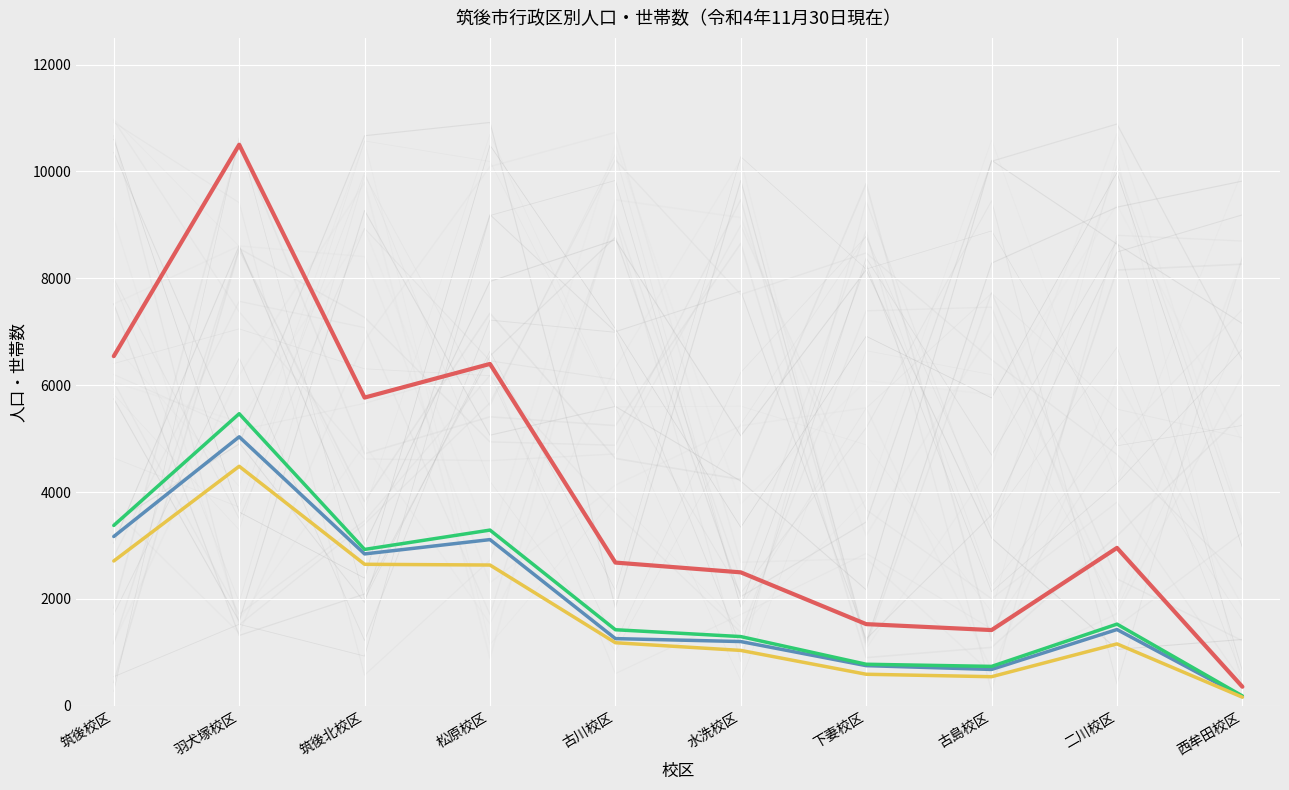

The 男 series shows 4740 at 筑後校区. True or false?

False